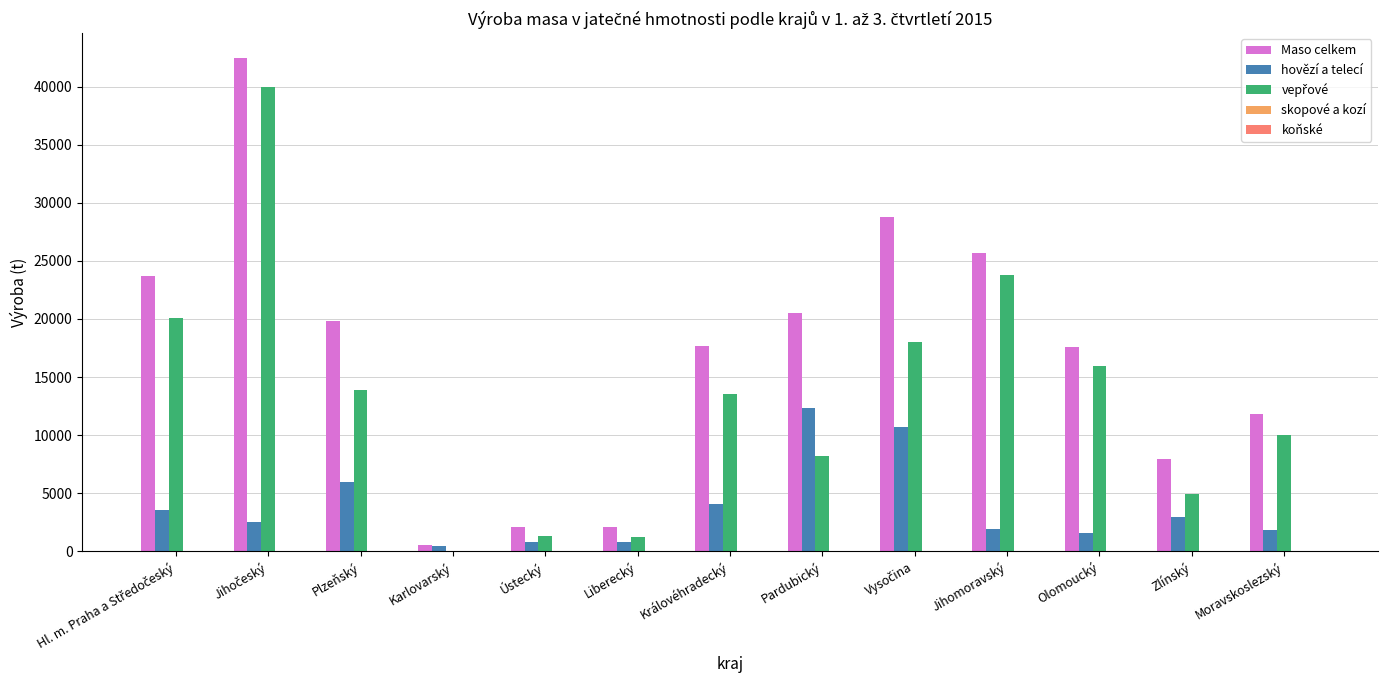

Between Liberecký and Zlínský, which series saw the biggest shift?

Maso celkem